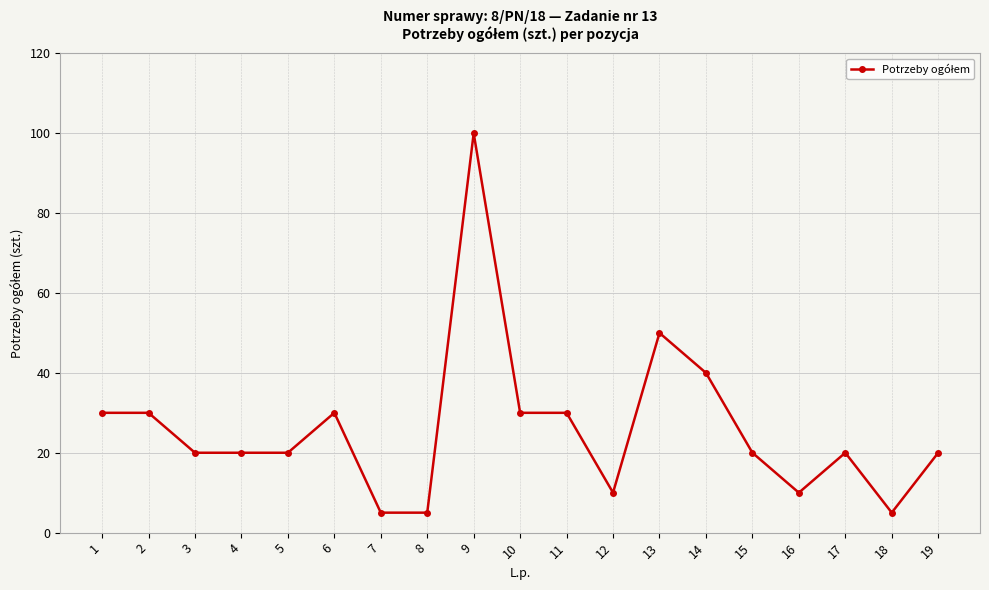

True or false: the data has more than 2 interior local peaks.

True